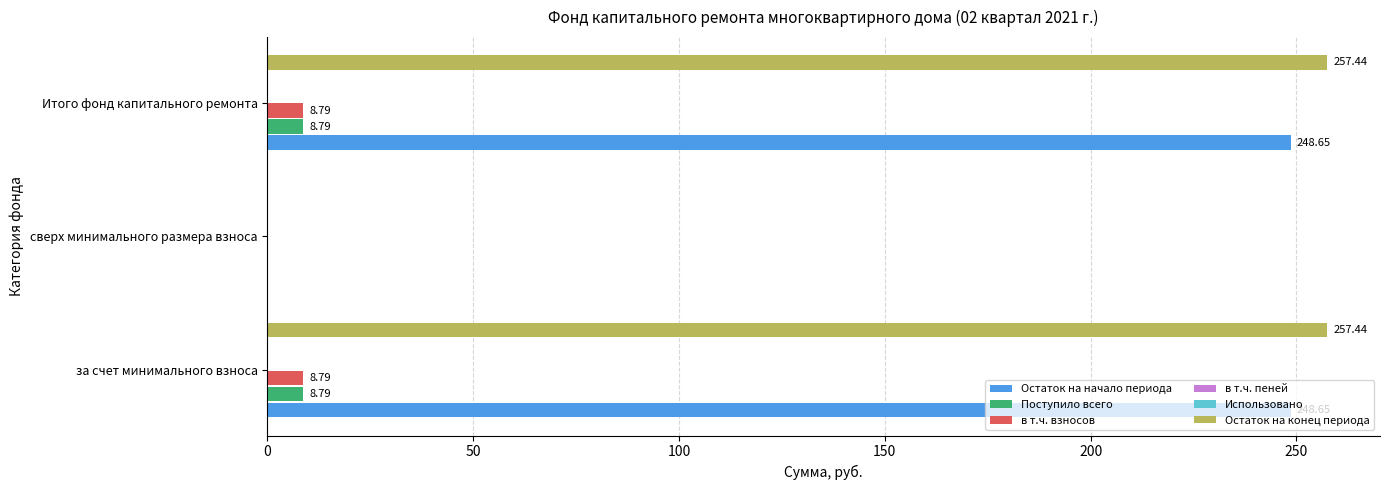

What is the value of the в т.ч. пеней bar at the 1st from the left?

0.1